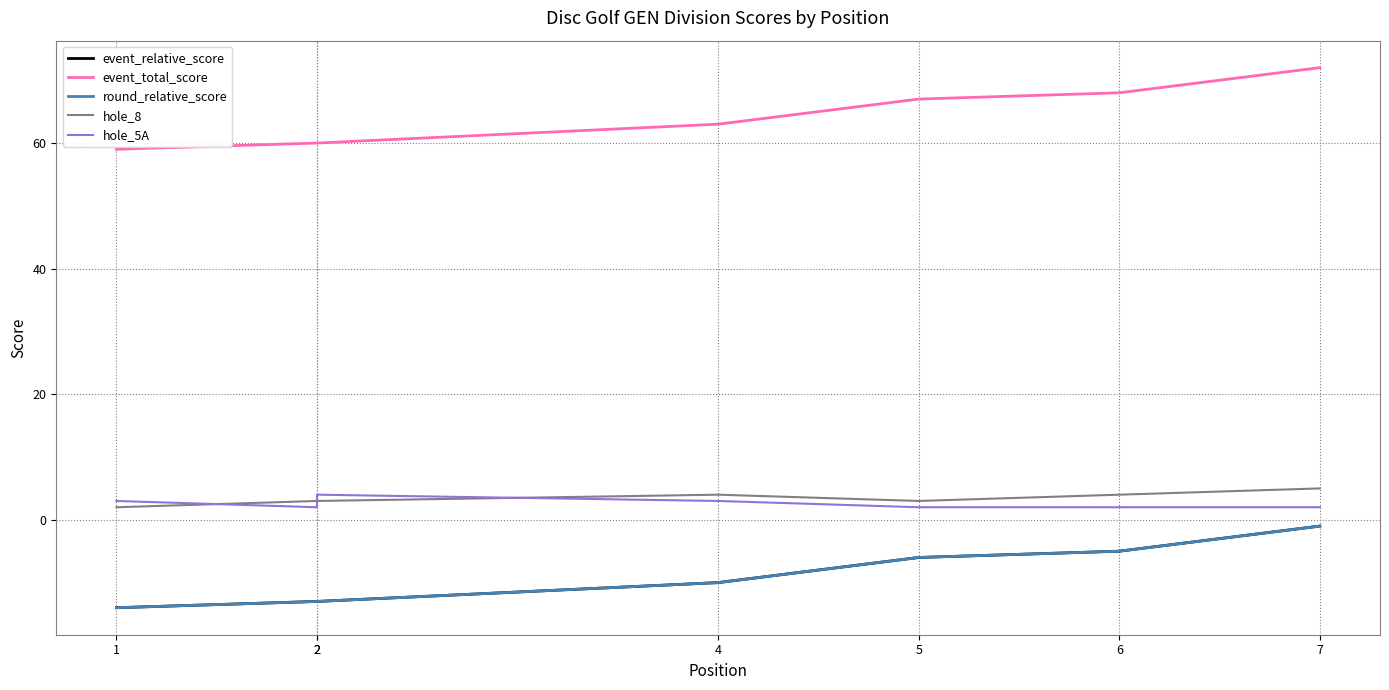

What is the value of the hole_8 point at the 2nd from the left?

3